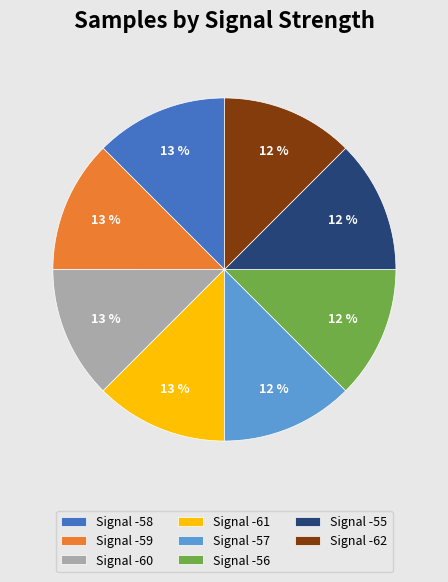

Does any single category account for the majority?

No